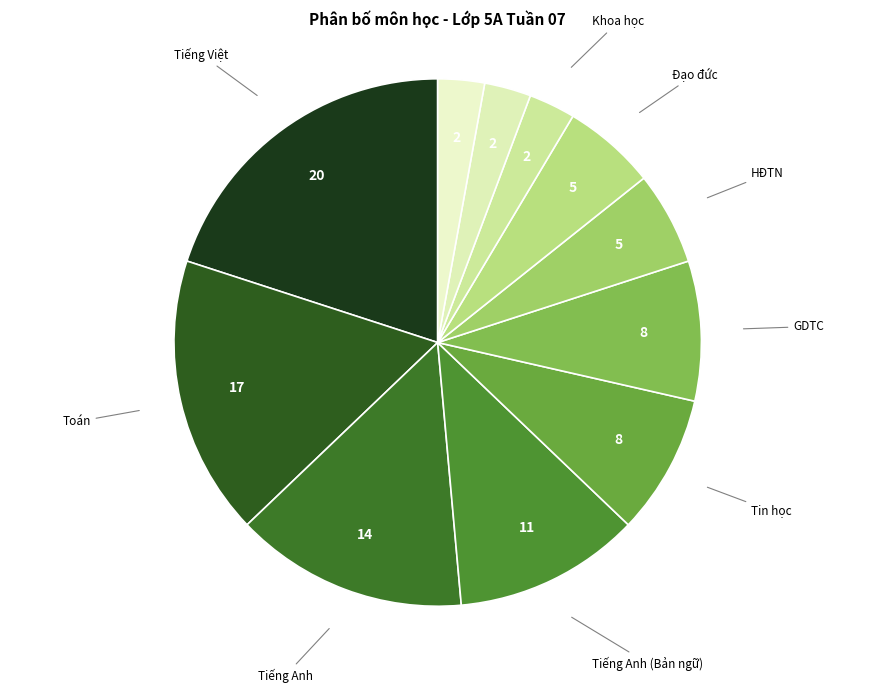

How many segments does this pie chart have?

11